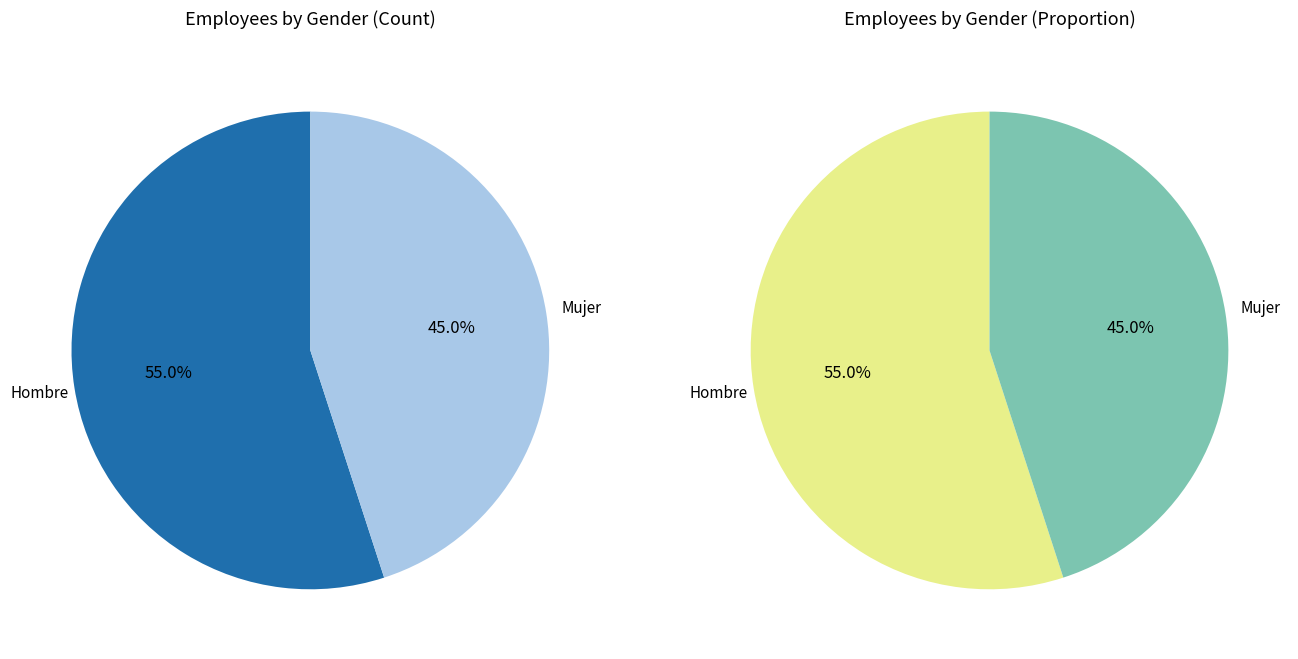

Does any single category account for the majority?

Yes